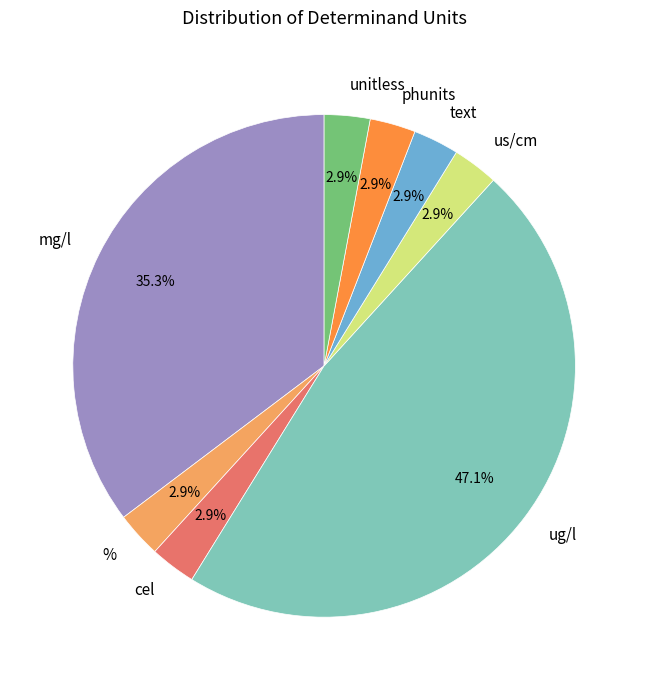

To the nearest percent, what percentage of the pie is ug/l?

47%